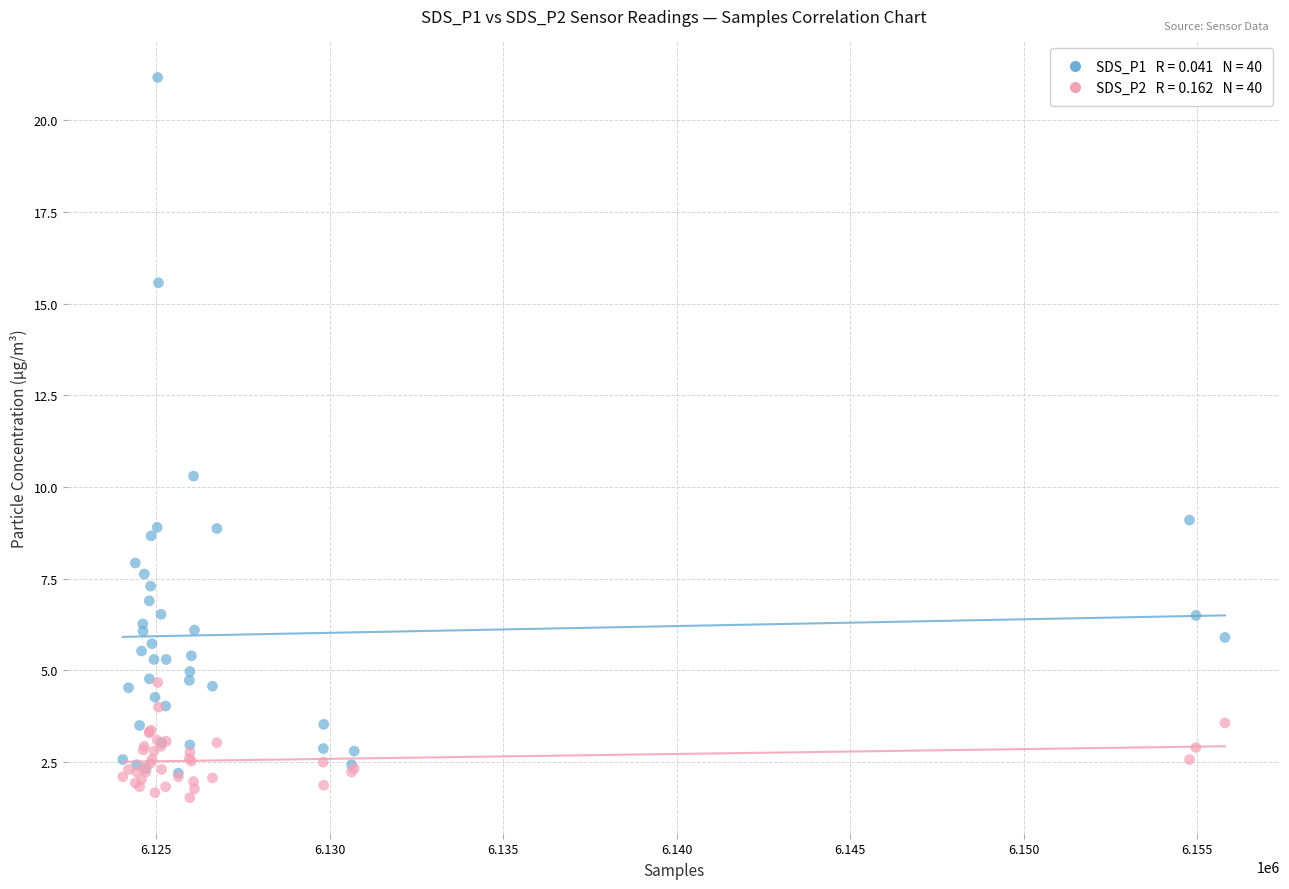

Across all series, what Y value is closest to 11?

10.3